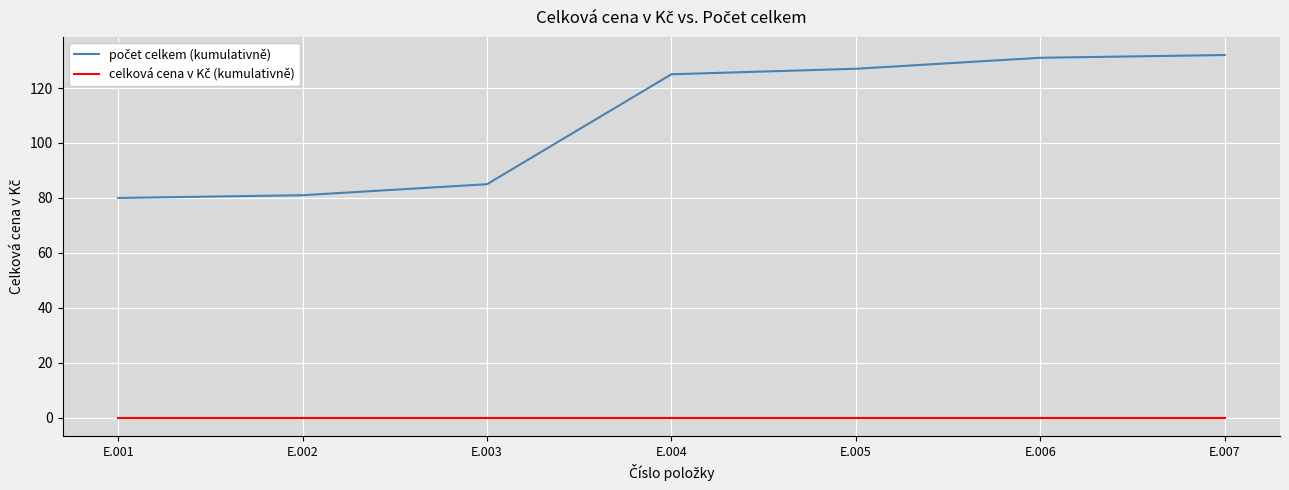

What is the total value across all series at E.007?

132